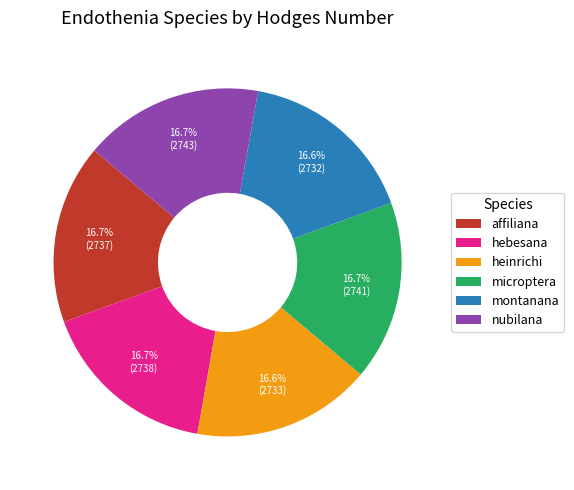

What percentage is the heinrichi slice, to the nearest percent?

17%